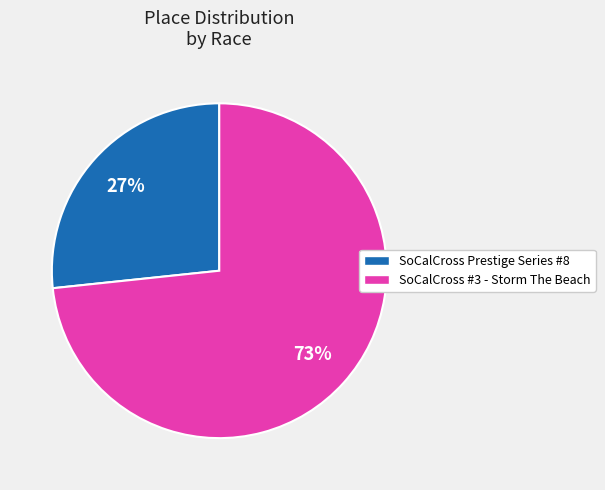

Which has a higher value, SoCalCross Prestige Series #8 or SoCalCross #3 - Storm The Beach?

SoCalCross #3 - Storm The Beach